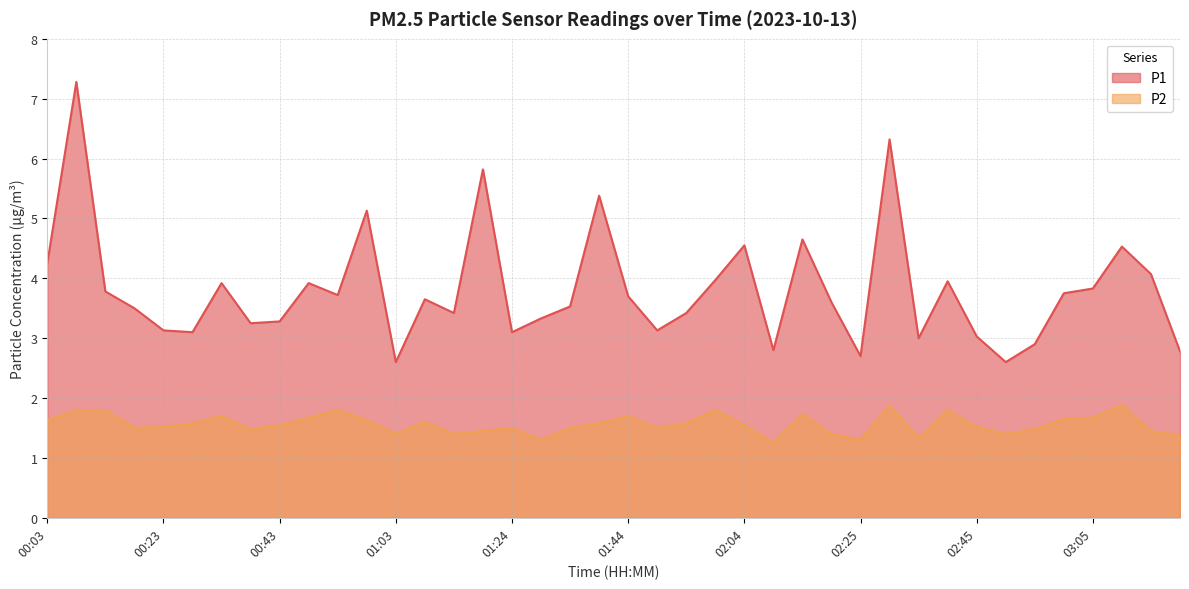

Reading left to right, extract all data points from this chart.

P1: 00:03=4.2	00:08=7.3	00:13=3.8	00:18=3.5	00:23=3.1	00:28=3.1	00:33=3.9	00:38=3.2	00:43=3.3	00:48=3.9	00:53=3.7	00:58=5.1	01:03=2.6	01:09=3.6	01:14=3.4	01:19=5.8	01:24=3.1	01:29=3.3	01:34=3.5	01:39=5.4	01:44=3.7	01:49=3.1	01:54=3.4	01:59=4.0	02:04=4.5	02:09=2.8	02:14=4.7	02:20=3.6	02:25=2.7	02:30=6.3	02:35=3.0	02:40=4.0	02:45=3.0	02:50=2.6	02:55=2.9	03:00=3.8	03:05=3.8	03:11=4.5	03:16=4.1	03:21=2.8
P2: 00:03=1.6	00:08=1.8	00:13=1.8	00:18=1.5	00:23=1.5	00:28=1.6	00:33=1.7	00:38=1.5	00:43=1.6	00:48=1.7	00:53=1.8	00:58=1.6	01:03=1.4	01:09=1.6	01:14=1.4	01:19=1.4	01:24=1.5	01:29=1.3	01:34=1.5	01:39=1.6	01:44=1.7	01:49=1.5	01:54=1.6	01:59=1.8	02:04=1.6	02:09=1.2	02:14=1.7	02:20=1.4	02:25=1.3	02:30=1.9	02:35=1.3	02:40=1.8	02:45=1.5	02:50=1.4	02:55=1.5	03:00=1.6	03:05=1.7	03:11=1.9	03:16=1.4	03:21=1.4